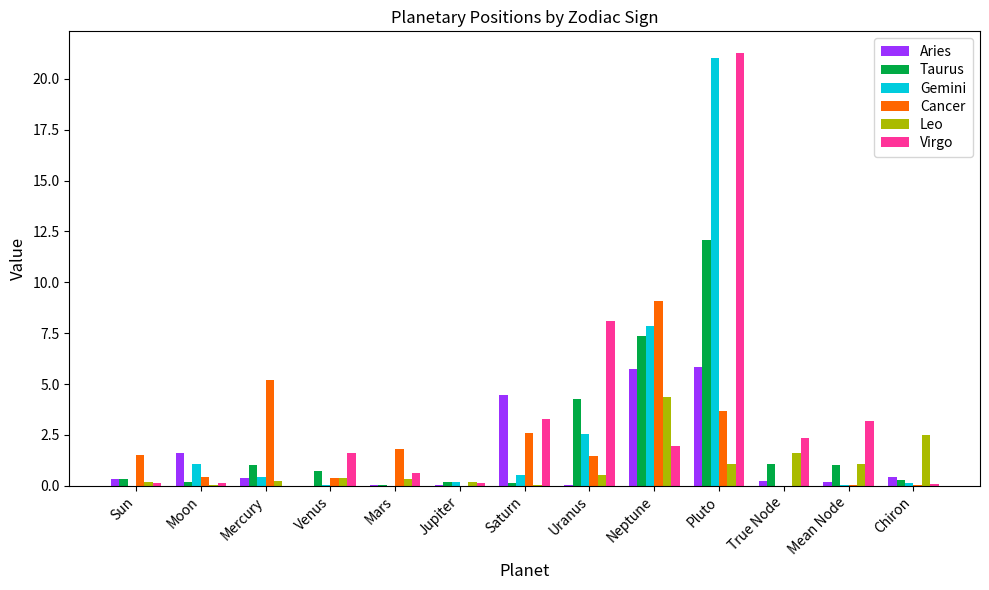

What is the difference between the Gemini values at Saturn and Sun?

0.5